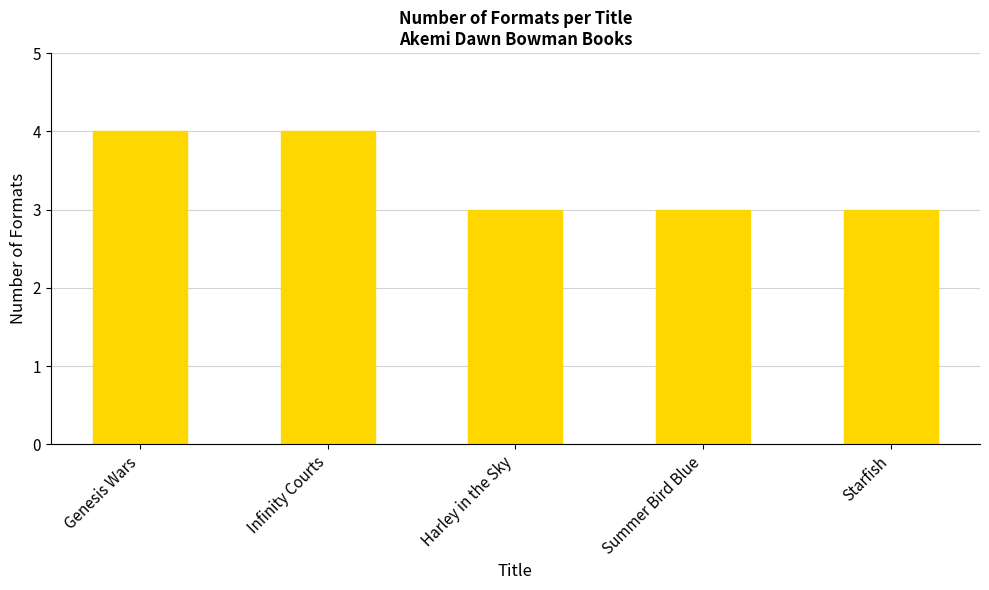

Reading left to right, what are all the values shown in this chart?

Genesis Wars=4	Infinity Courts=4	Harley in the Sky=3	Summer Bird Blue=3	Starfish=3